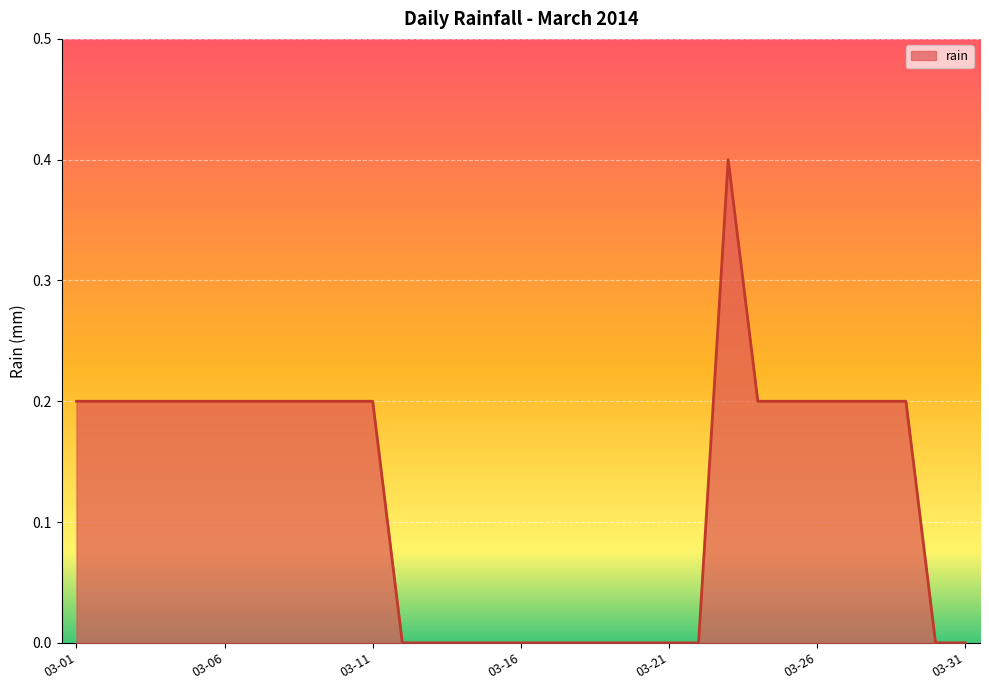

What is the greatest value displayed?

0.4